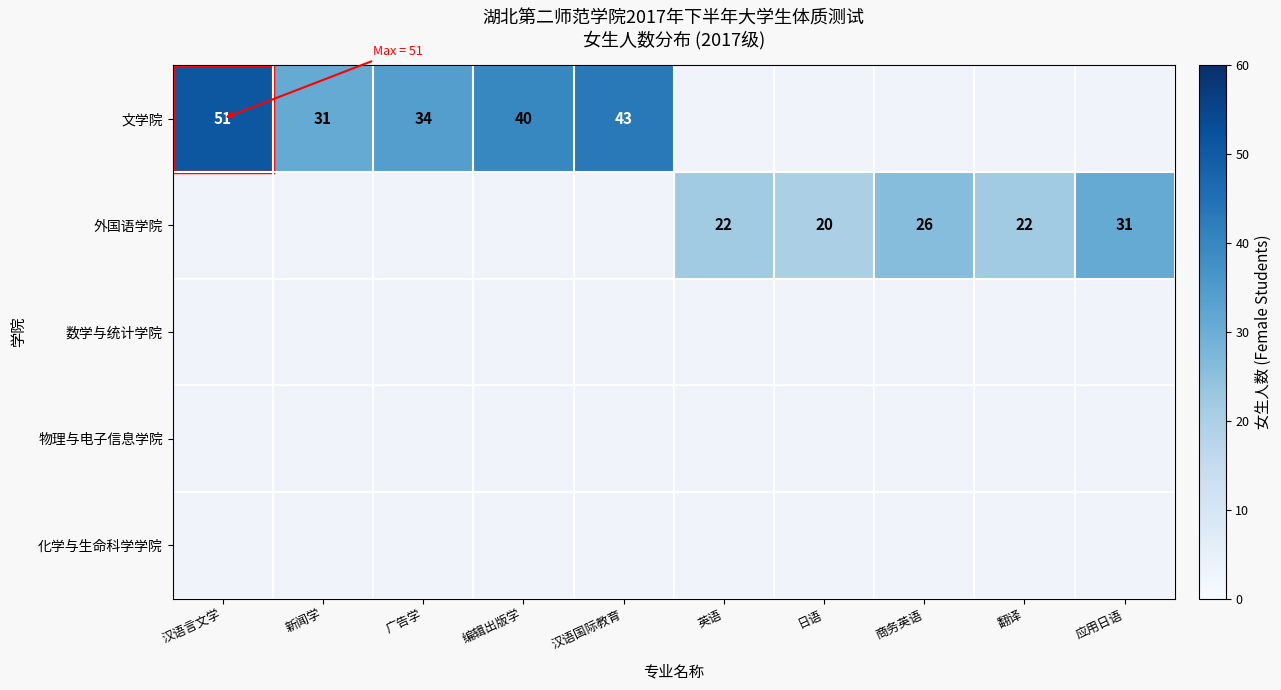

At how many categories does at least one series exceed 40?

2